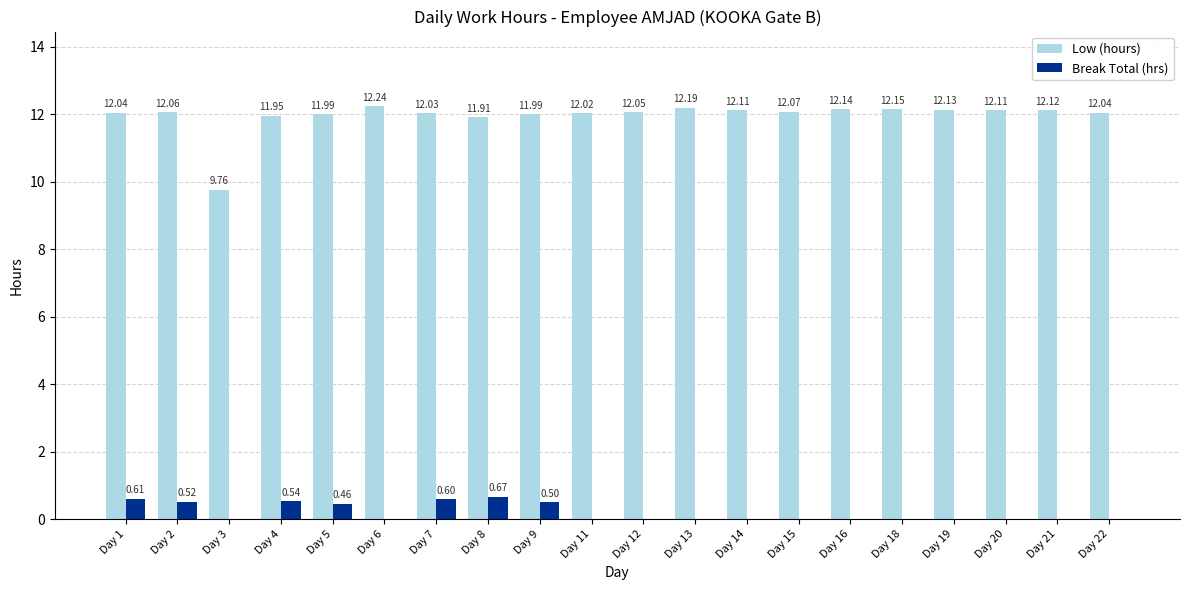

At which category does the chart reach its peak across all series?

Day 6